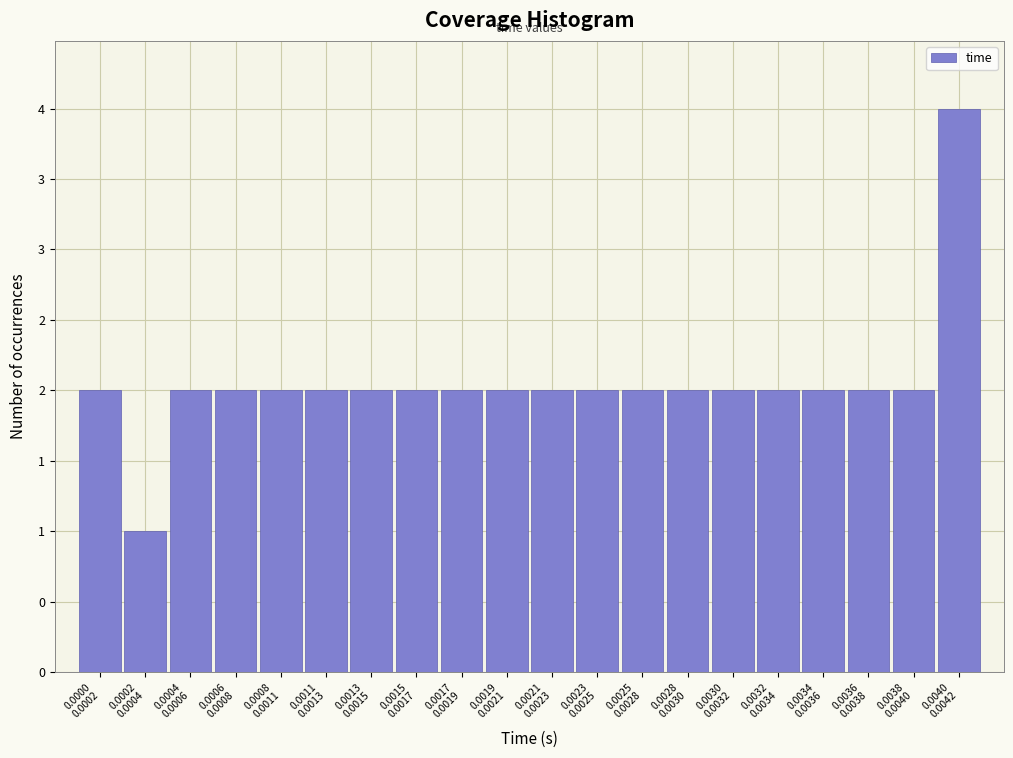

Are the bars horizontal?

No